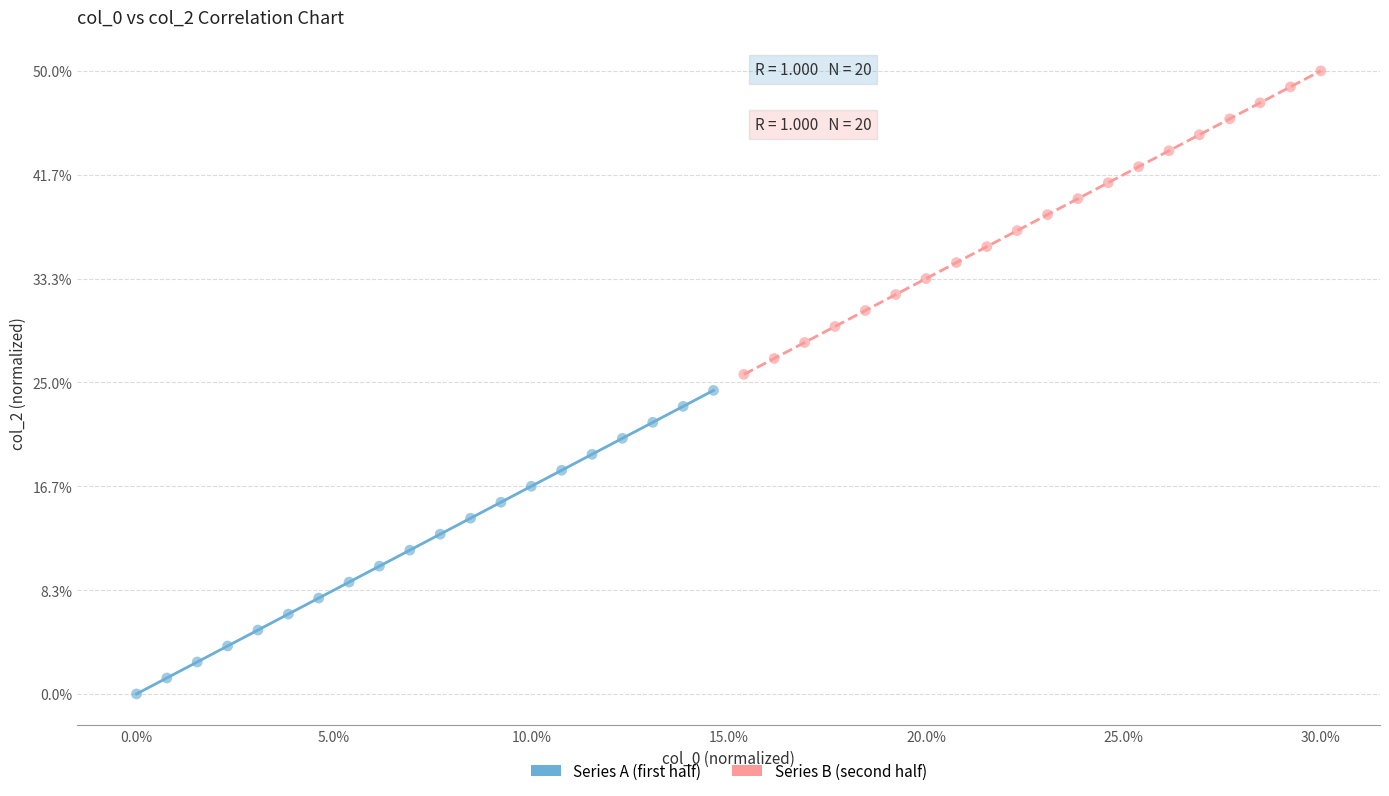

Which series contains the highest Y value?

Series B (second half)